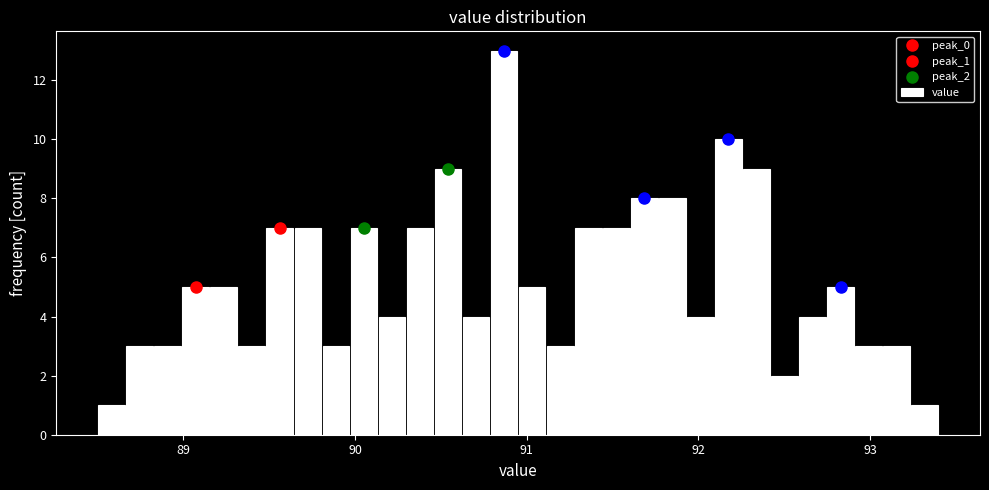

Read against the x-axis, roughly where is the centre of the tallest bar?

90.9